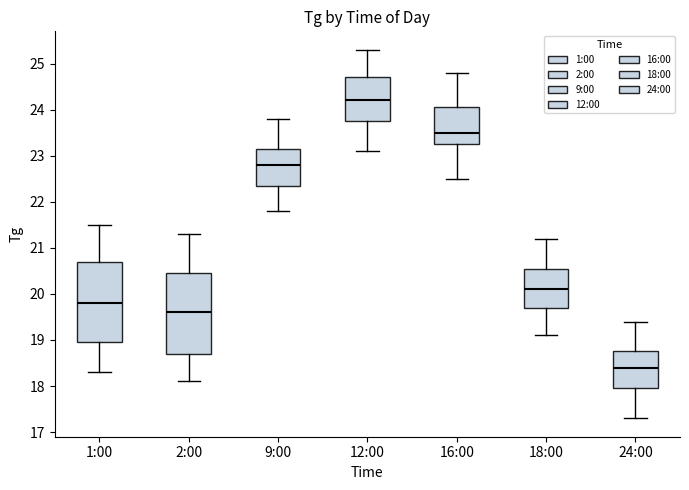

Reading left to right, read every box against the y-axis: the position of its median line, the range the box covers, and the ends of its whiskers. The values are not printed on the chart, so give them approximately, as read against the axis.

1:00: median 19.8, box 19.0 to 20.7, whiskers 18.3 to 21.5
2:00: median 19.6, box 18.7 to 20.5, whiskers 18.1 to 21.3
9:00: median 22.8, box 22.4 to 23.2, whiskers 21.8 to 23.8
12:00: median 24.2, box 23.8 to 24.7, whiskers 23.1 to 25.3
16:00: median 23.5, box 23.3 to 24.1, whiskers 22.5 to 24.8
18:00: median 20.1, box 19.7 to 20.6, whiskers 19.1 to 21.2
24:00: median 18.4, box 18.0 to 18.8, whiskers 17.3 to 19.4